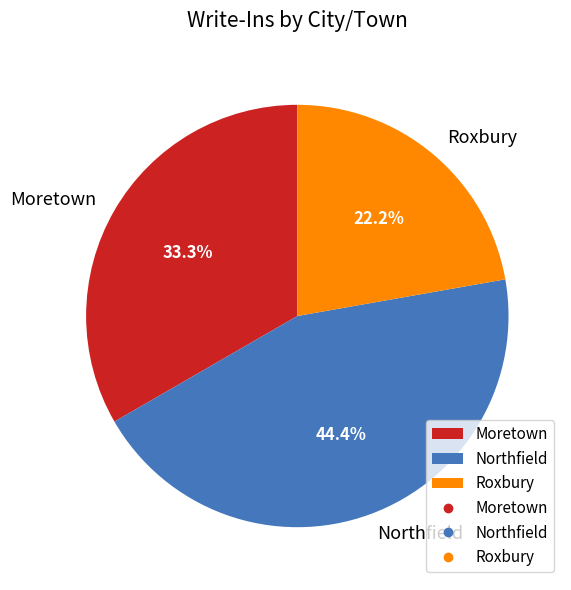

To the nearest percent, what percentage of the pie is Northfield?

44%